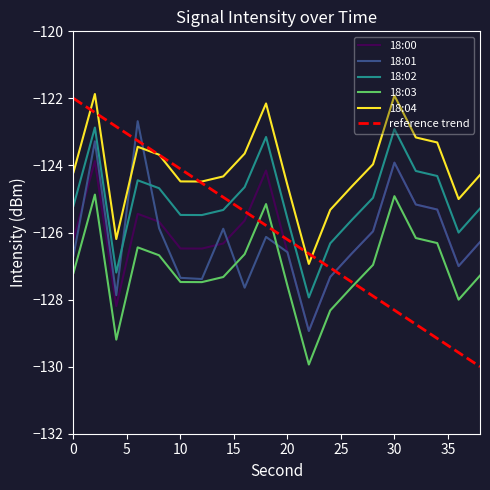

True or false: 18:03 and 18:04 intersect in this chart.

False